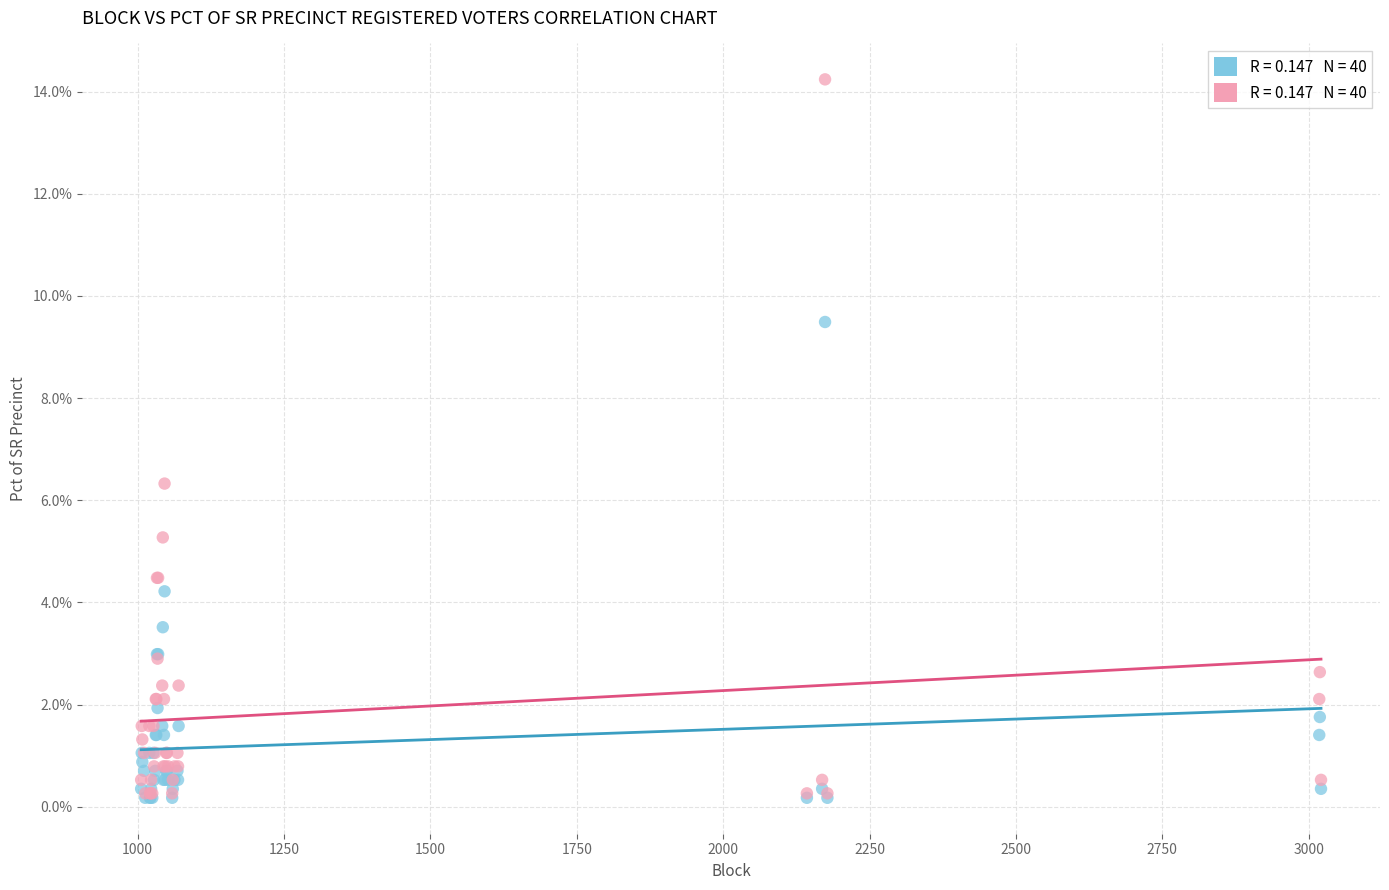

Across all series, what Y value is closest to 7?

6.3